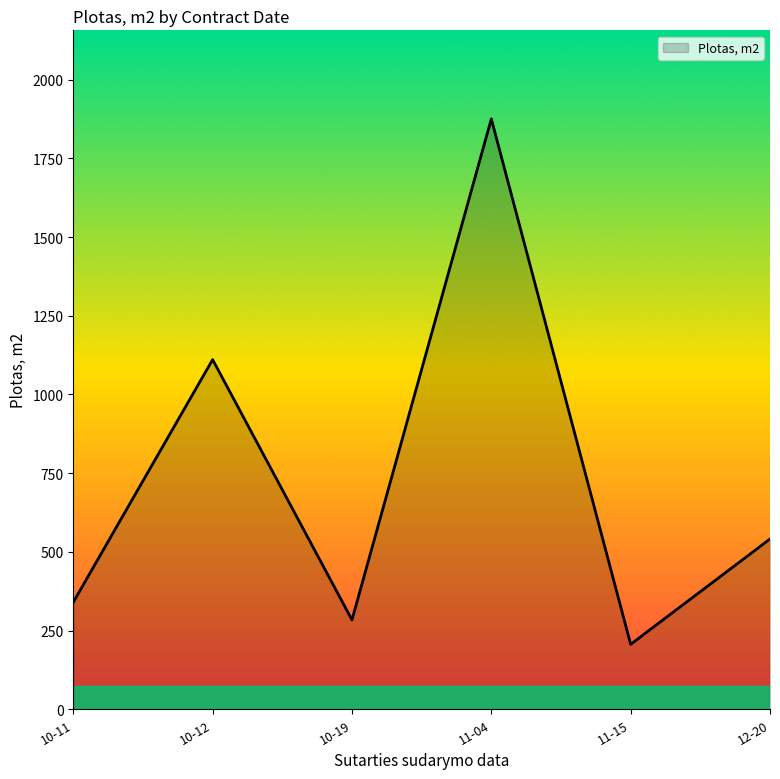

Which category has the lowest value across all series?

11-15